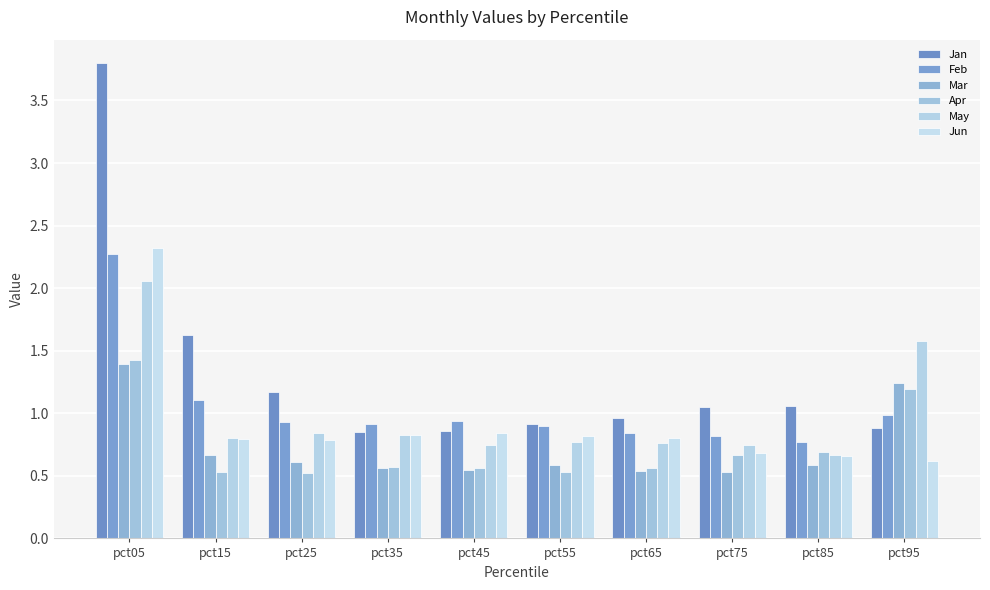

Is the value of Jan at pct15 greater than the value of Jun at pct05?

No